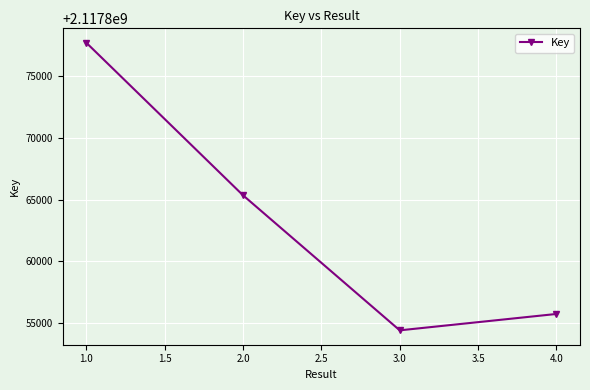

True or false: there are more than 2 points higher than both neighbors.

False